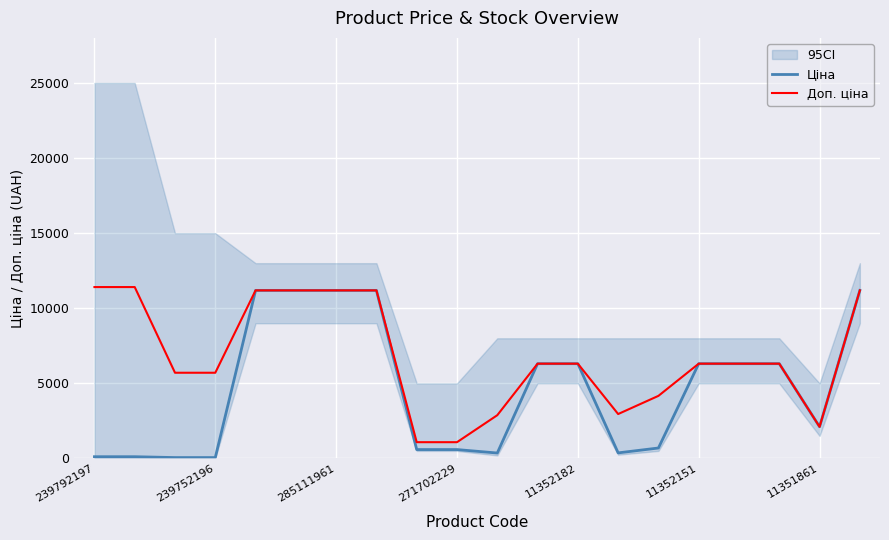

What is the value of the Ціна point at the 5th from the left?

11188.2